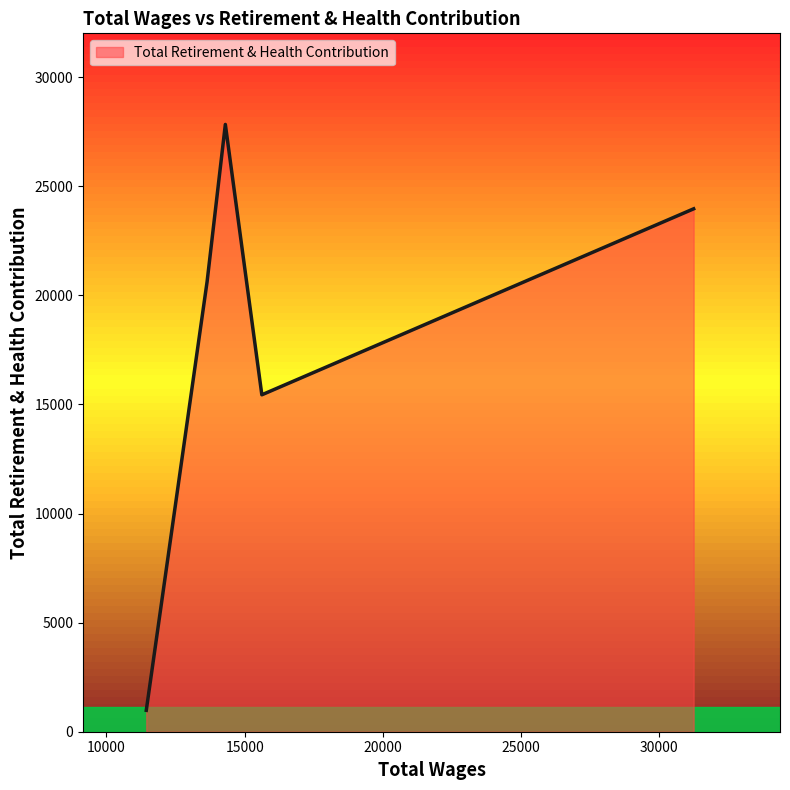

What is the smallest value displayed?

981